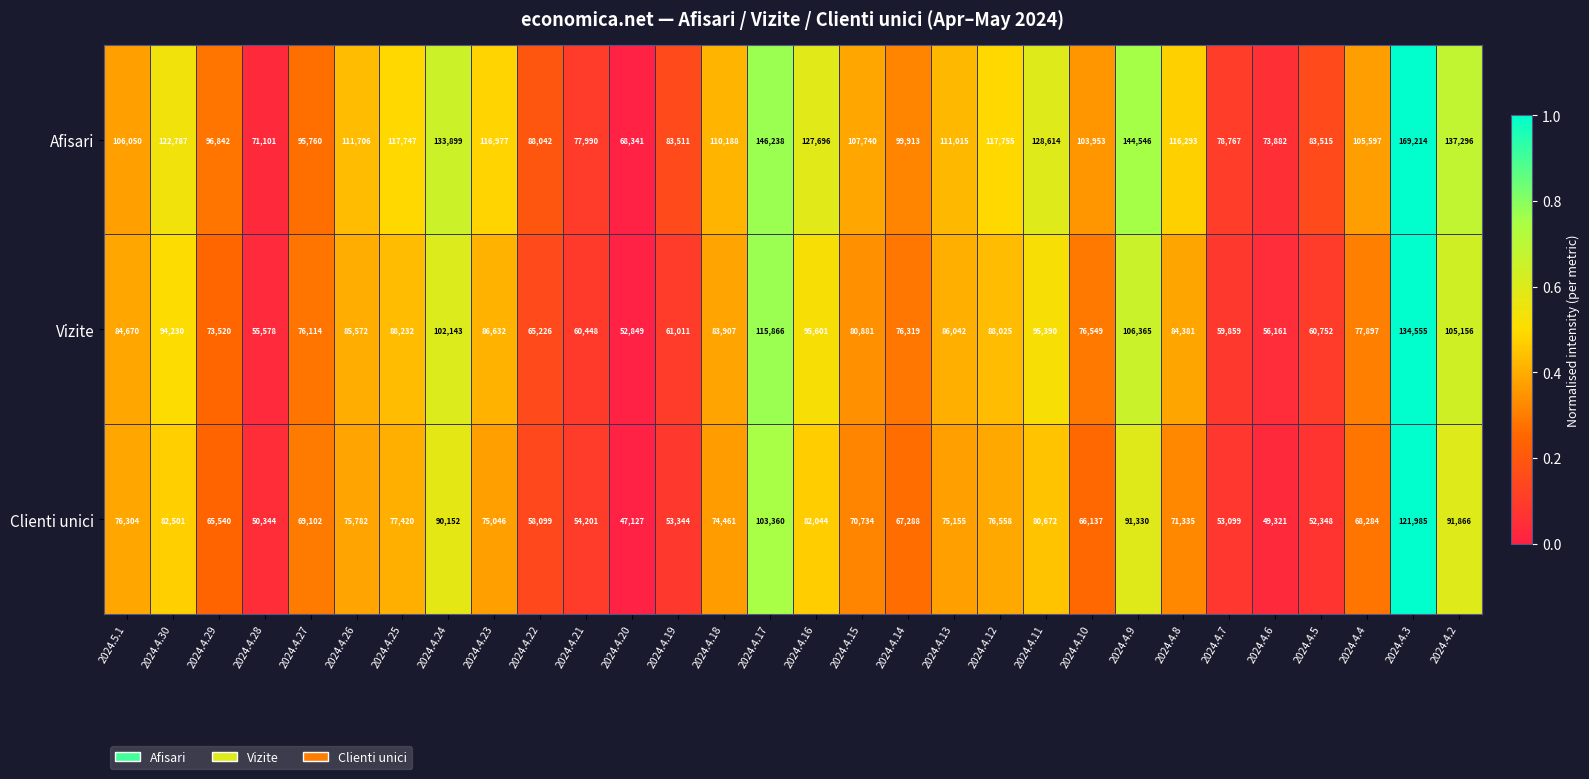

Is it true that Clienti unici equals 53344 at 2024.4.19?

True